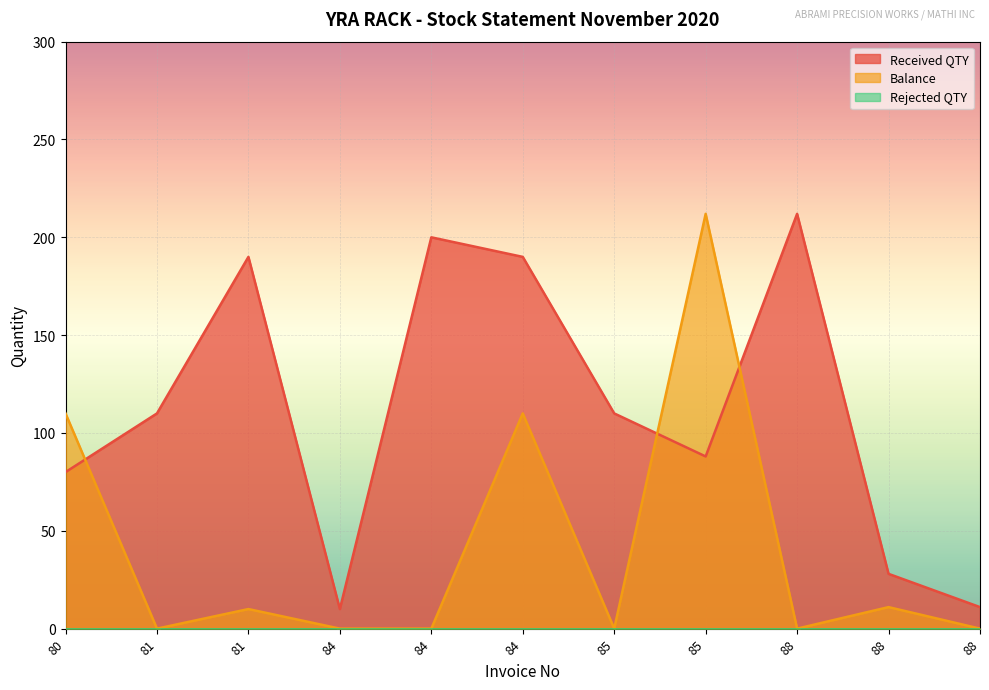

After their last crossing, which series has the higher values: Received QTY or Balance?

Received QTY